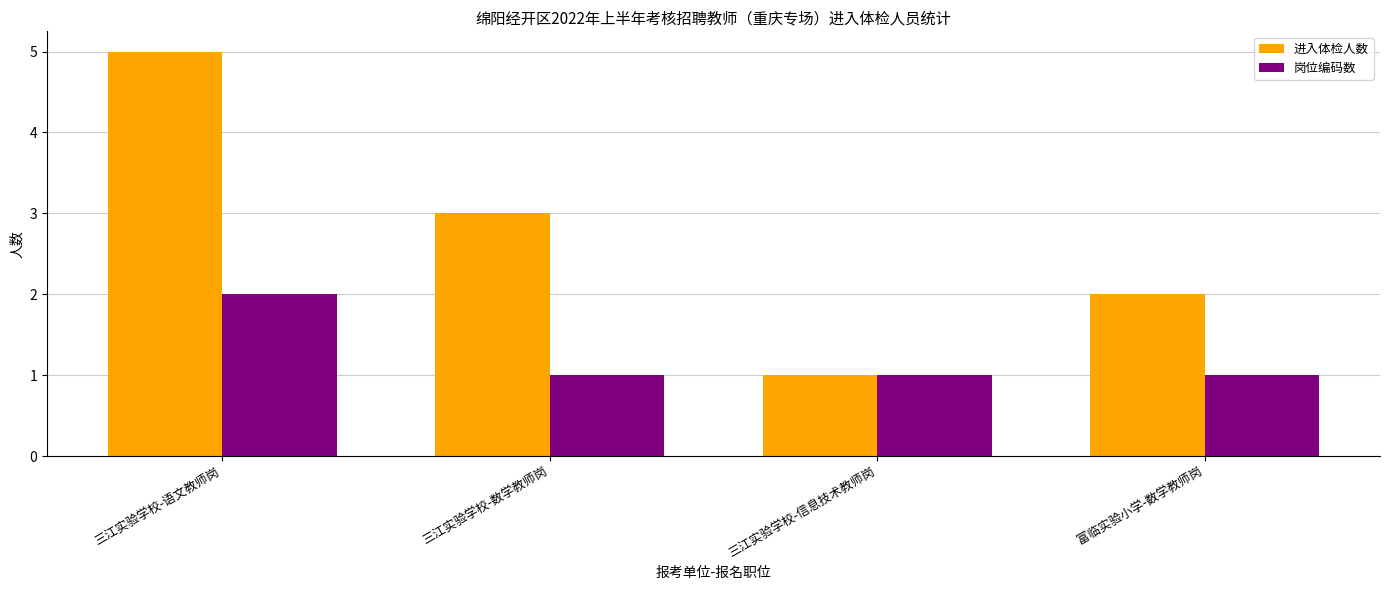

What are all the series names shown in the legend?

进入体检人数, 岗位编码数